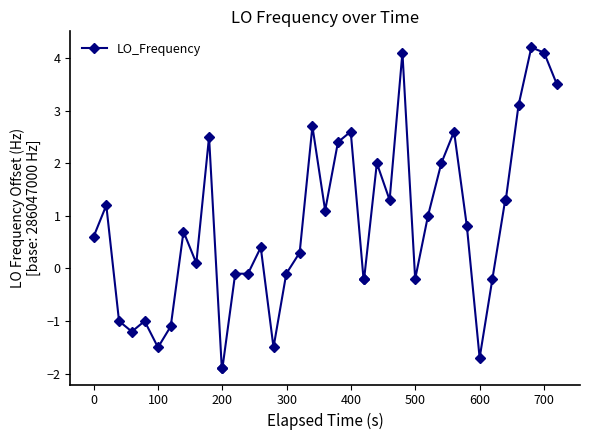

True or false: the data has more than 2 interior local peaks.

True